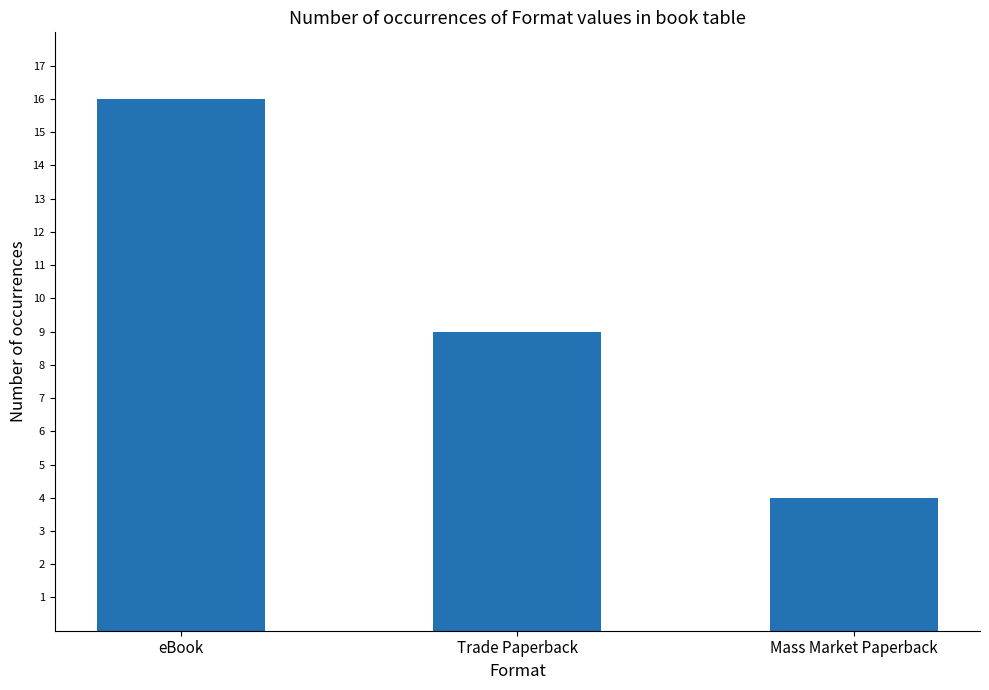

What position from the right is eBook?

3